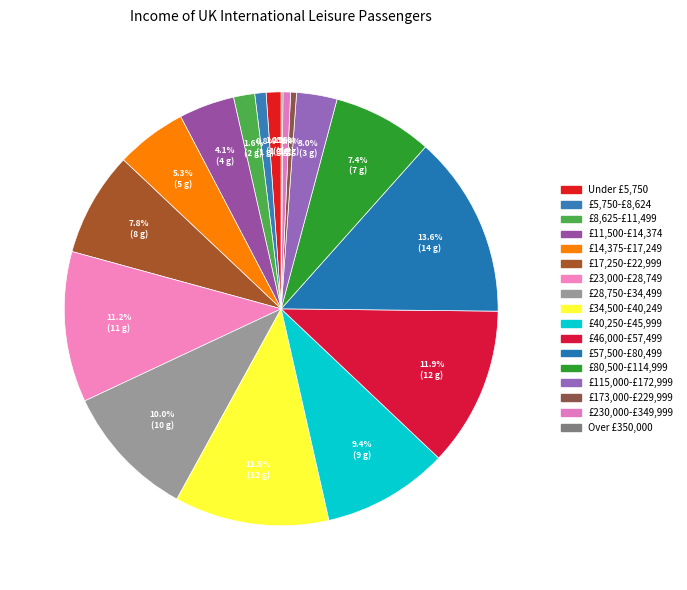

Count the number of slices in the pie.

17